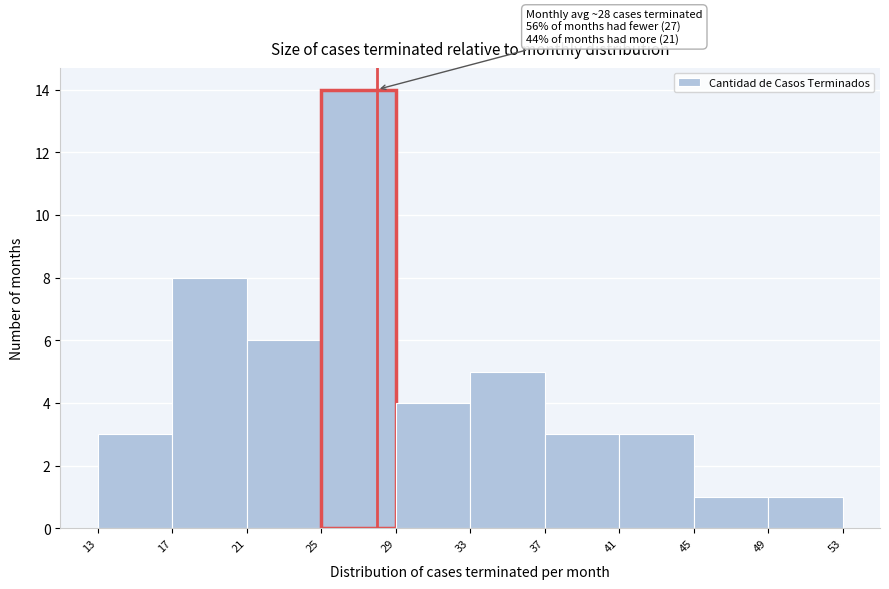

Which range on the x-axis has the tallest bar?

25 to 29